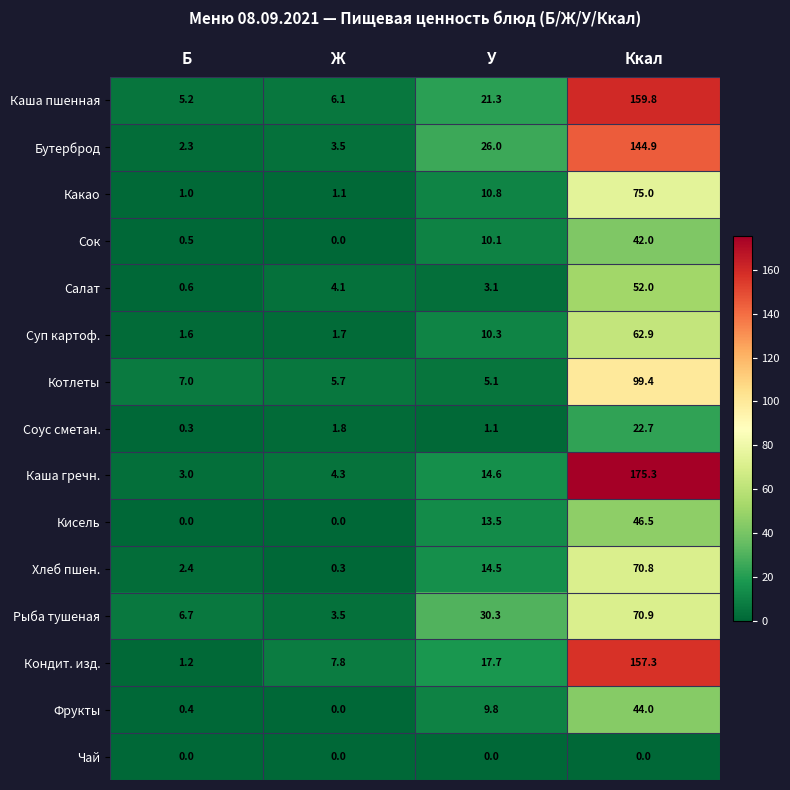

Which series has the largest total across all categories?

Каша гречн.